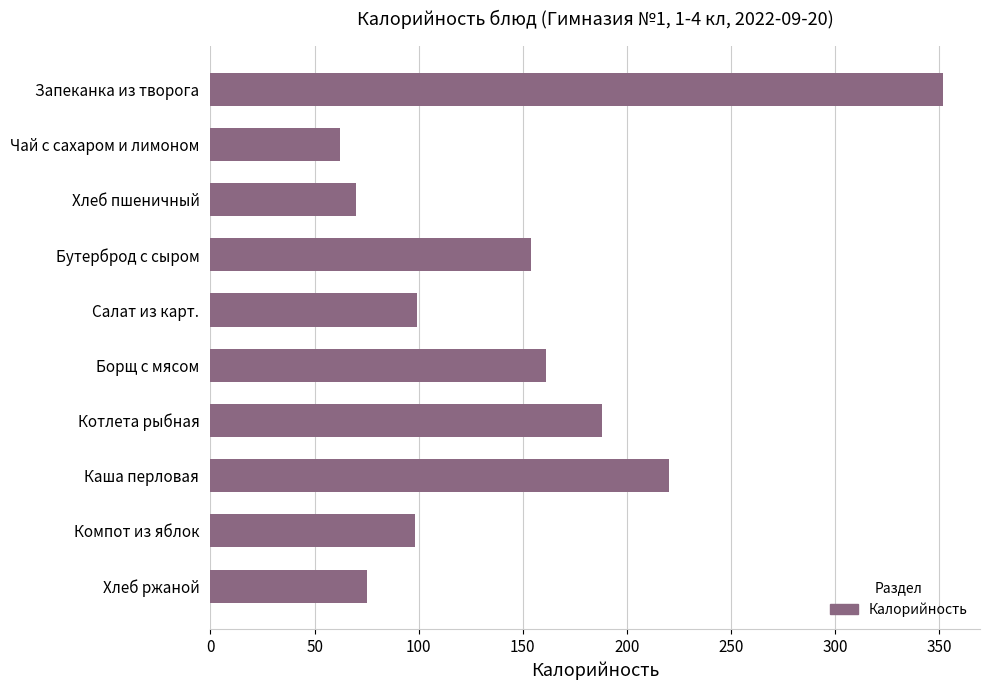

The chart shows a value of 166.8 at Салат из карт.. True or false?

False